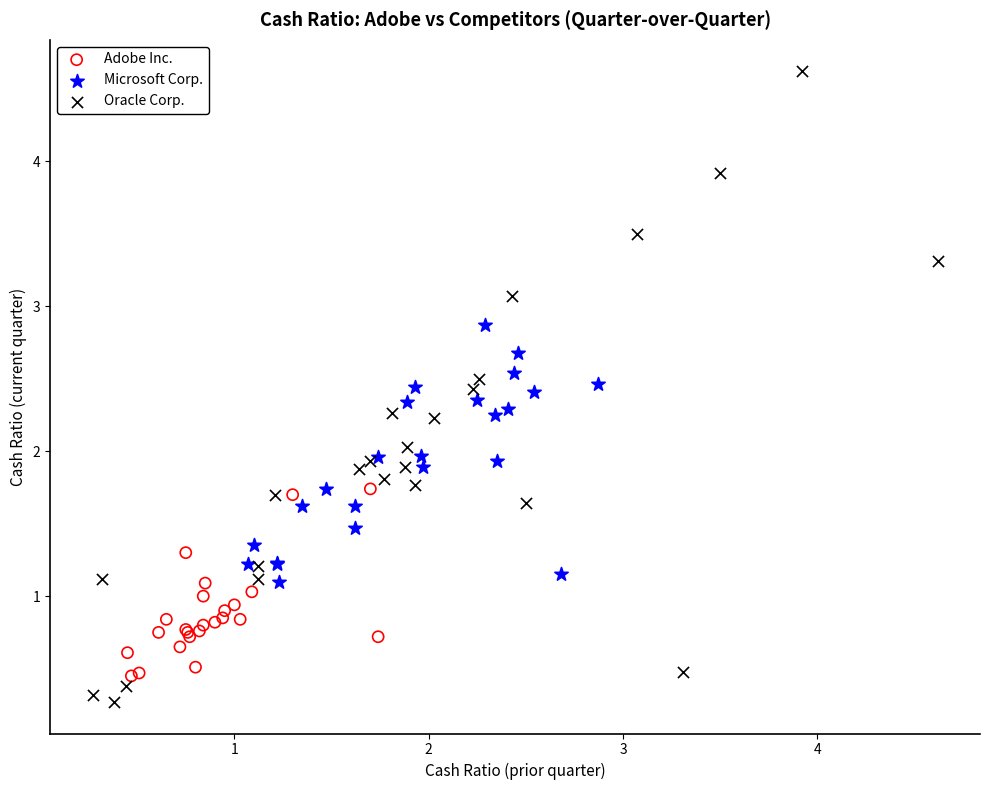

Which series has the widest spread of Y values?

Oracle Corp.